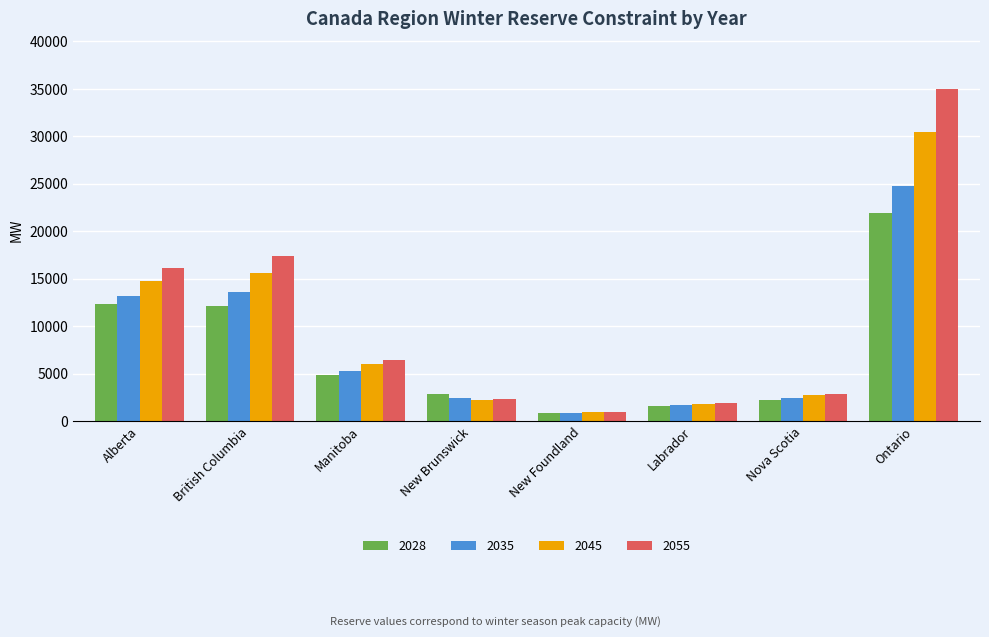

What is the total value across all series at Labrador?

6987.0